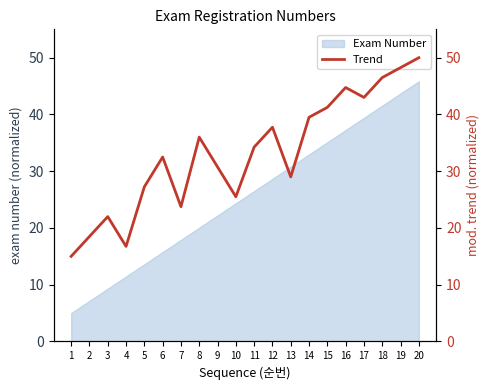

What is the value of the 10th point from the left?

25.5